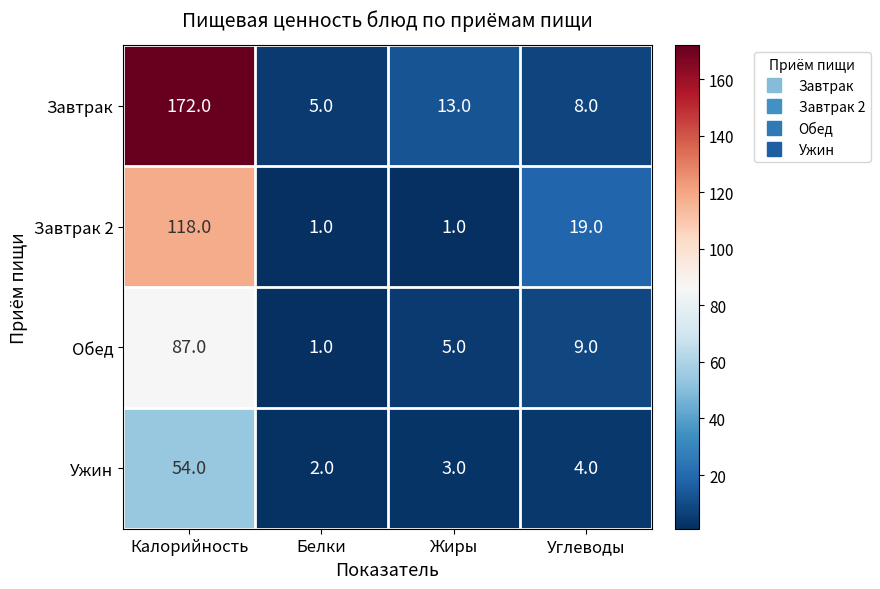

List the series in order of their overall mean, lowest first.

Ужин, Обед, Завтрак 2, Завтрак